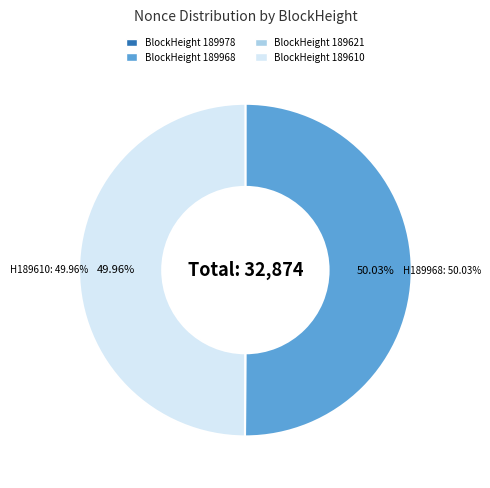

Which category has the smallest portion of the pie?

189621